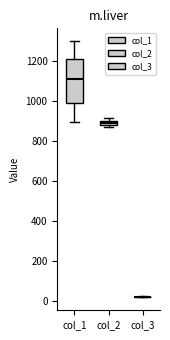

Which box is the tallest, from its lower edge to its upper edge?

col_1